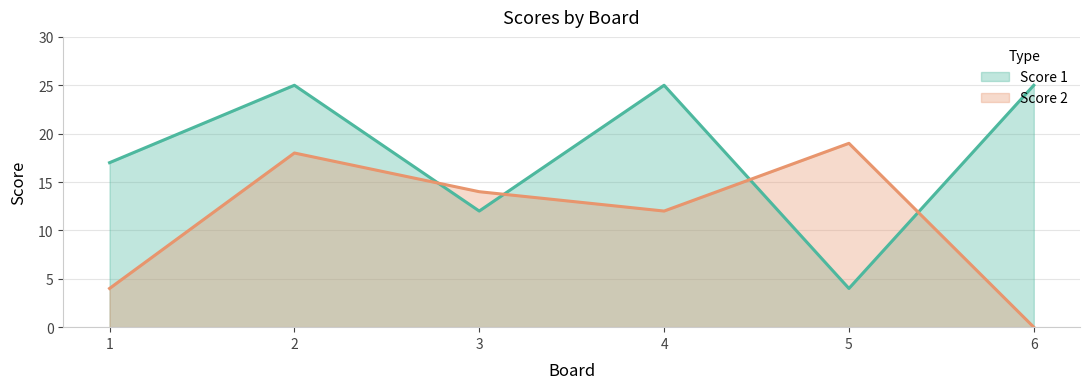

The Score 2 series shows 21 at 4. True or false?

False